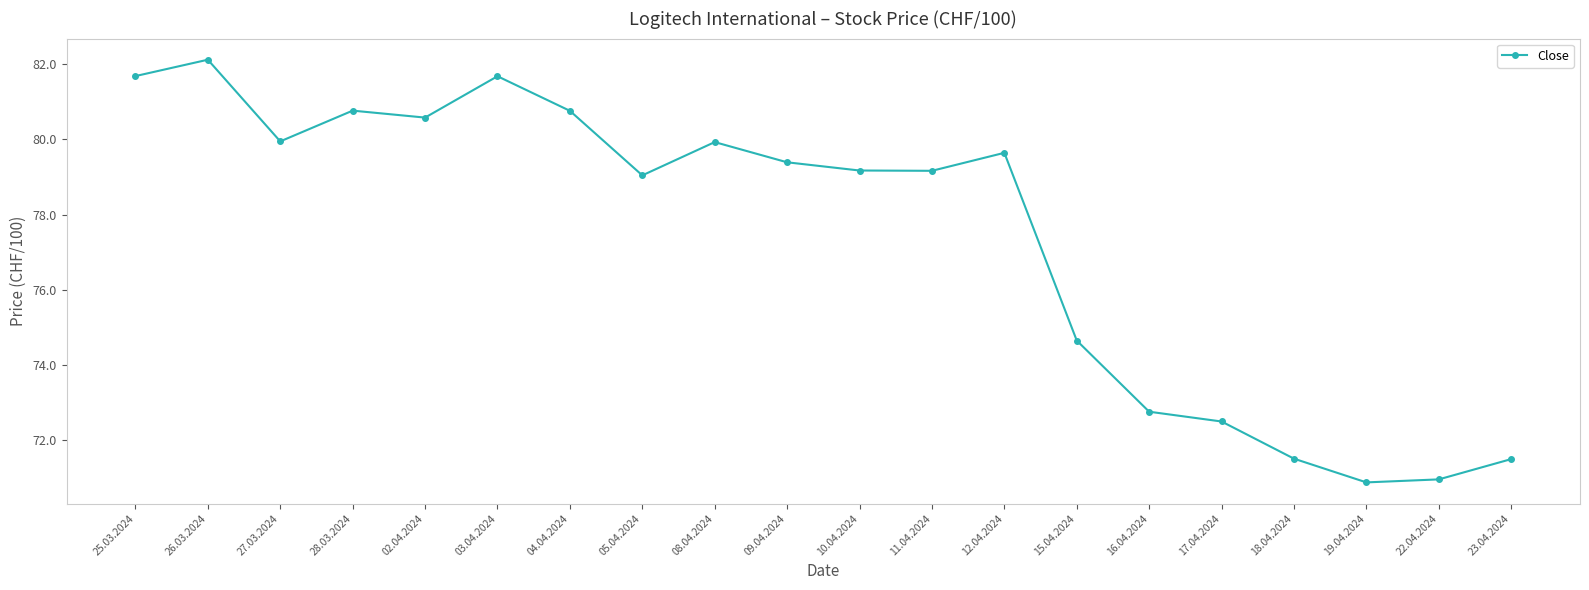

What is the maximum value shown in the chart?

82.1